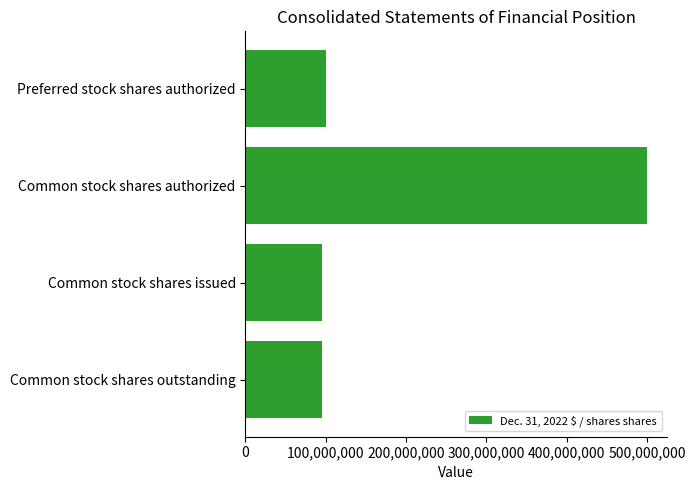

Count the number of categories in the chart.

4